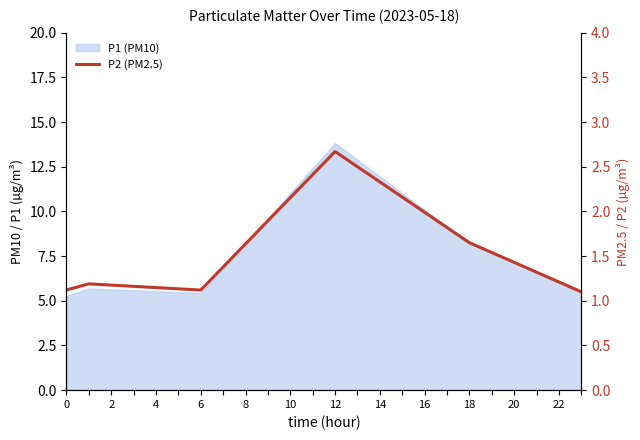

Which label corresponds to the largest value in the chart?

12